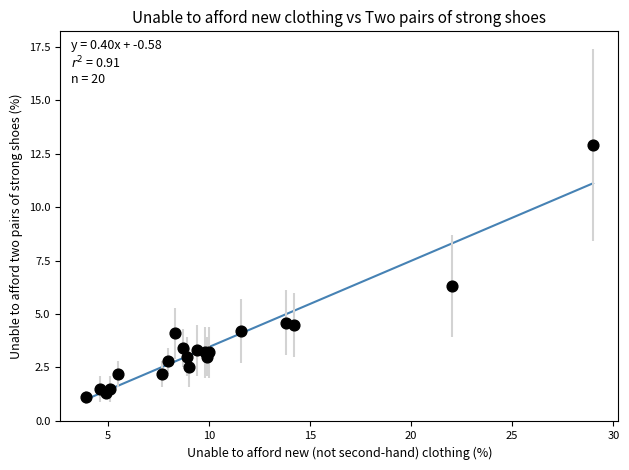

What Y value in the scatter plot is closest to 7?

6.3